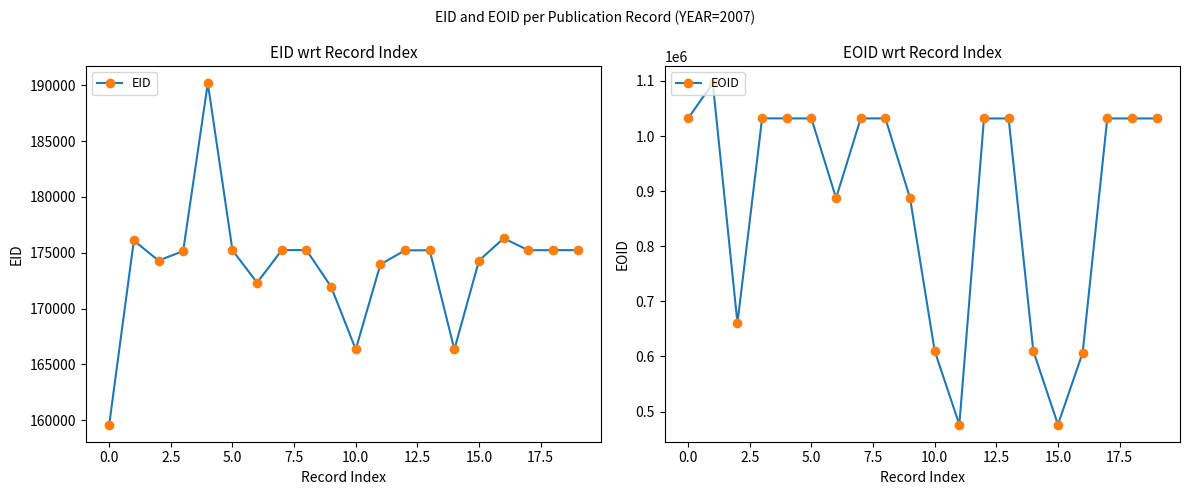

At 17.5, list the series in order from largest to smallest.

EOID, EID